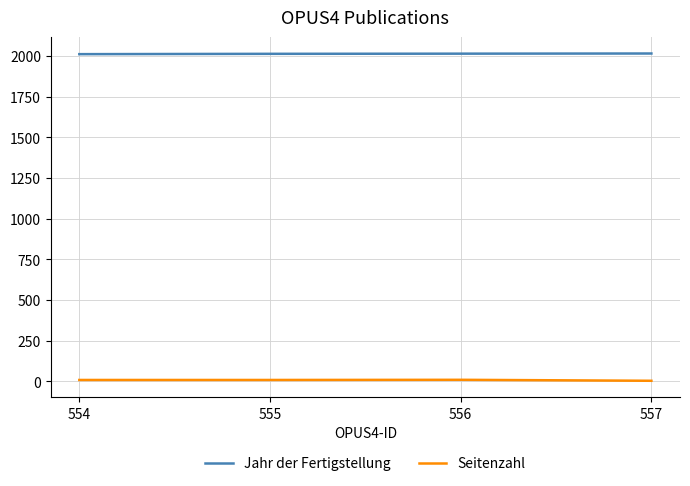

The value of Seitenzahl at 557 is 3. True or false?

True